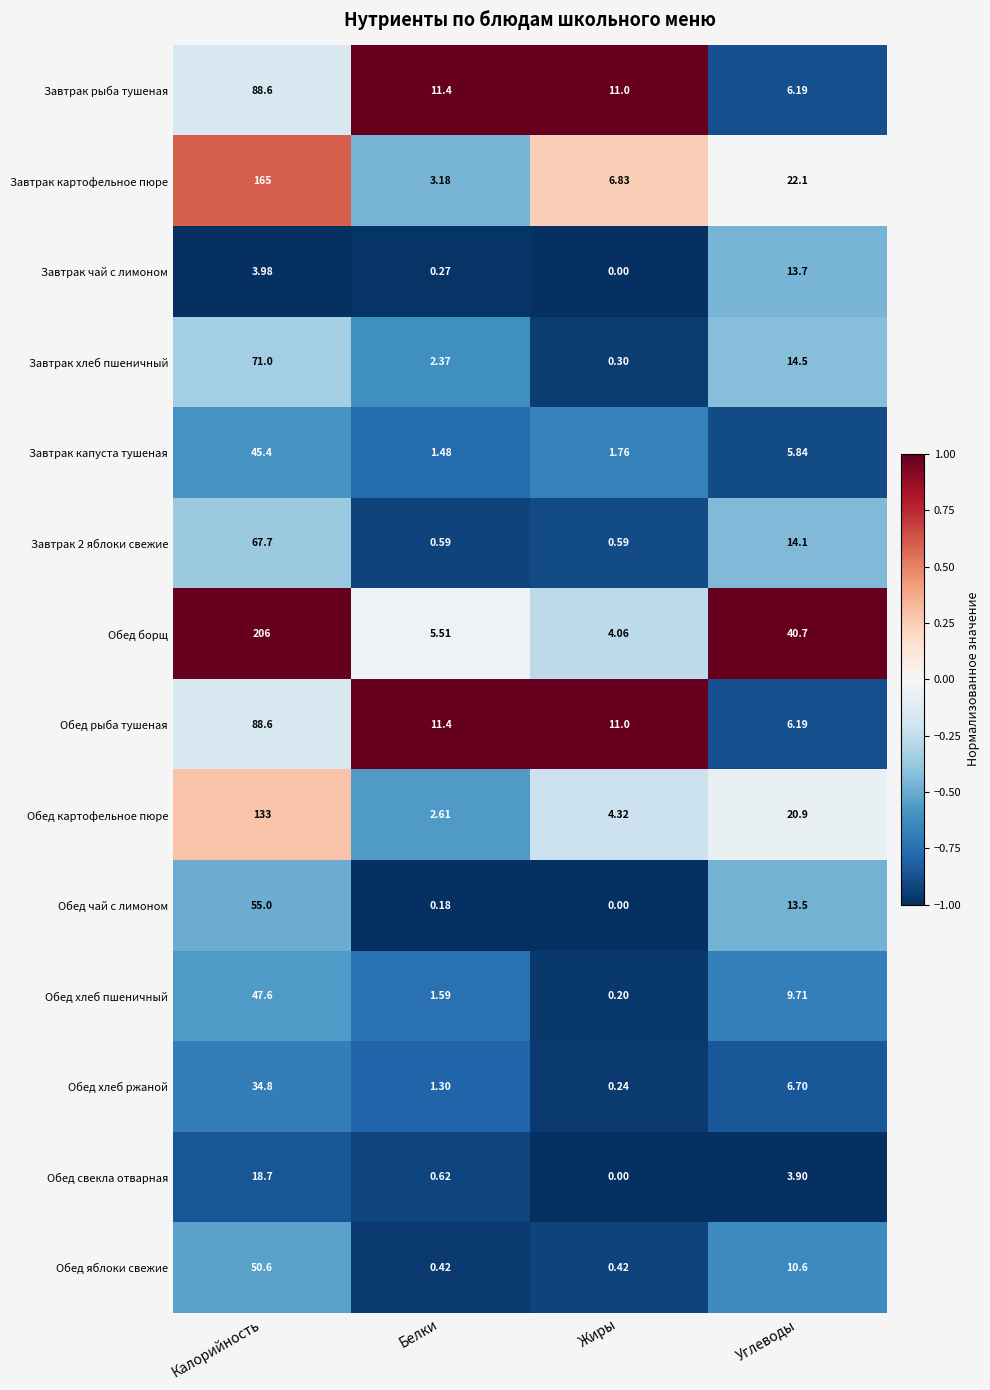

List the labels in order of Обед борщ value, smallest first.

Жиры, Белки, Углеводы, Калорийность